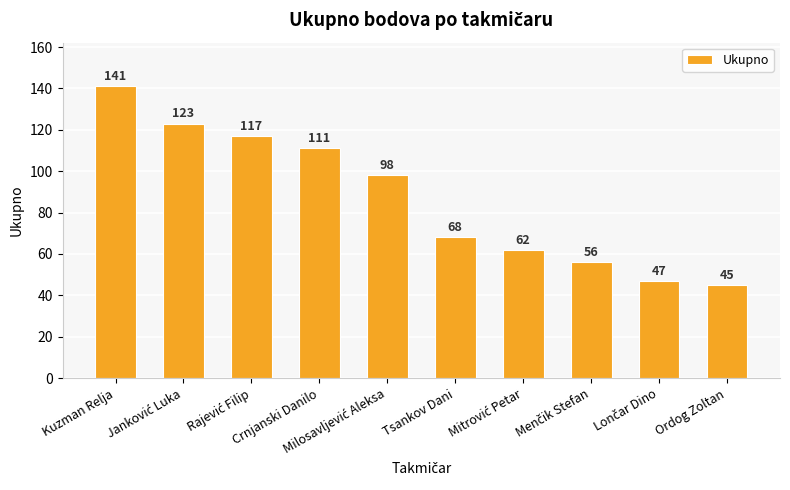

What is the label of the 1st bar from the right?

Ordog Zoltan